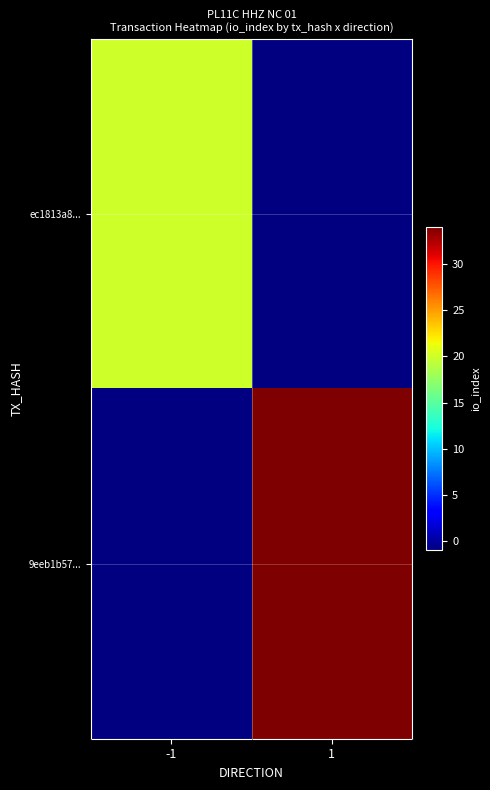

At -1, list the series in order from largest to smallest.

ec1813a8..., 9eeb1b57...